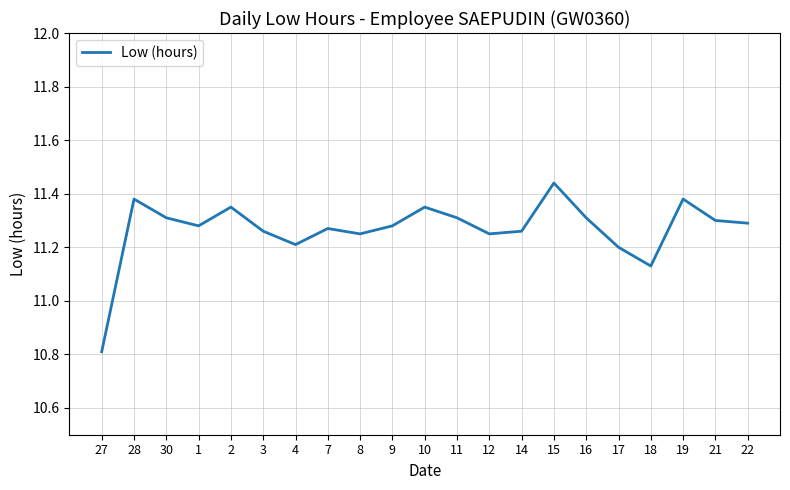

Which category has the lowest value across all series?

27